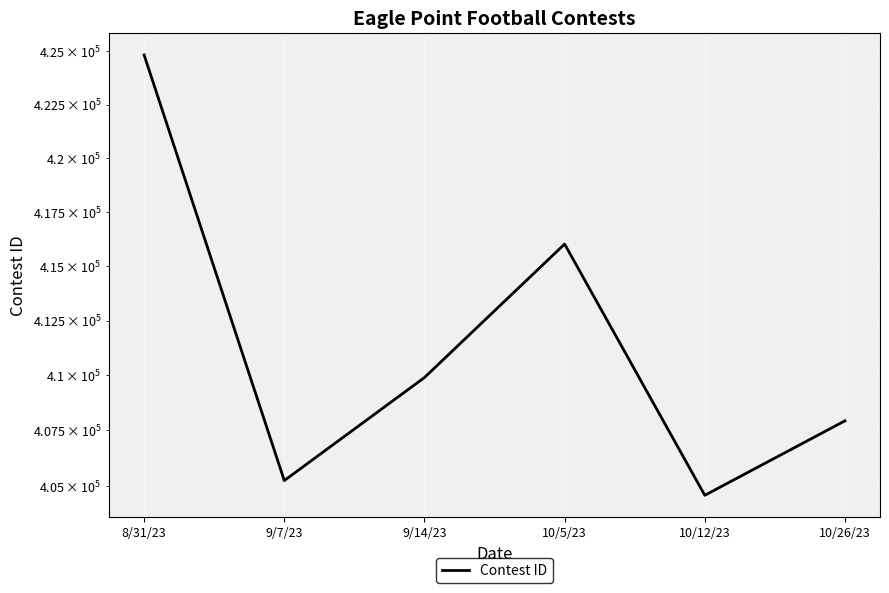

What is the sum of all values?

2468510